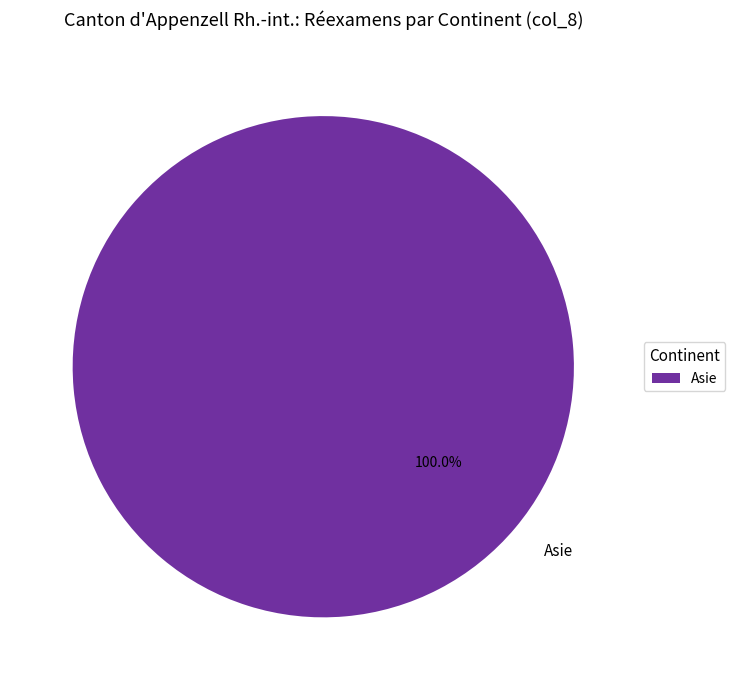

What is the majority slice?

Asie